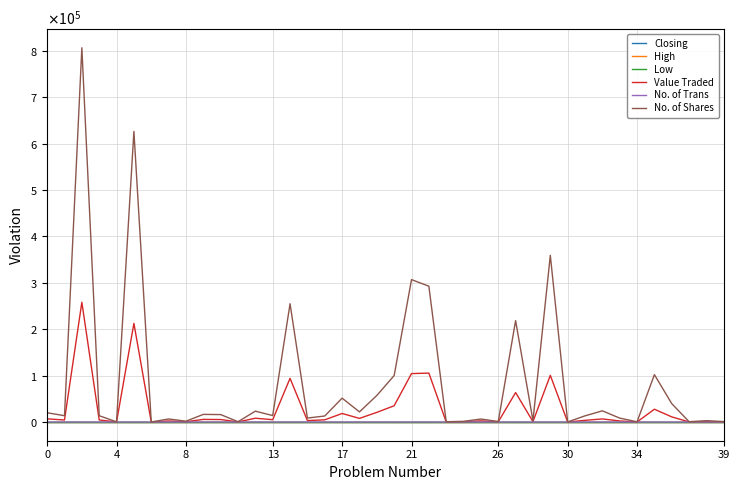

Where is the first local maximum for No. of Trans?

4